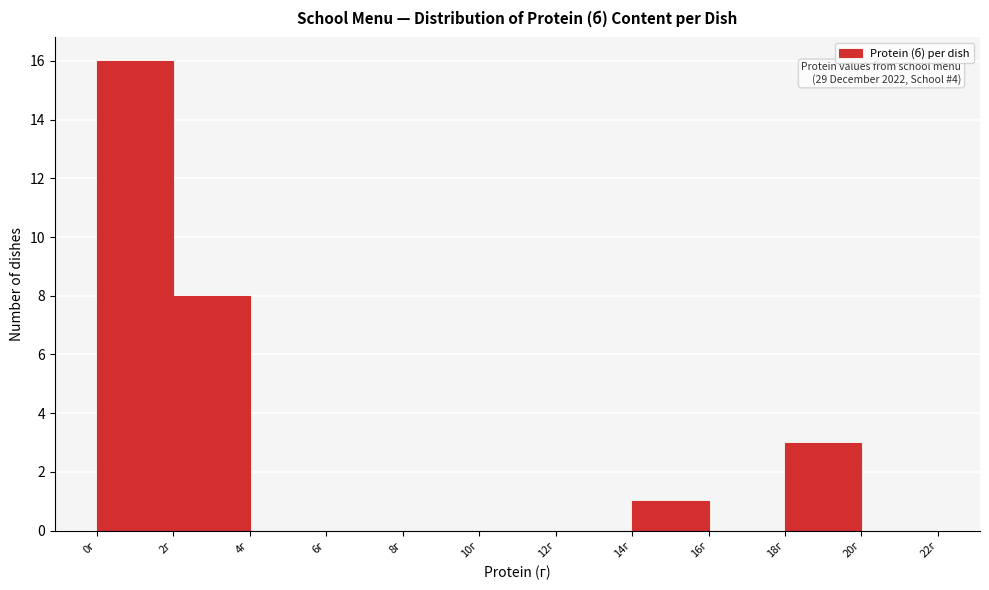

Which range on the x-axis has the tallest bar?

0 to 2